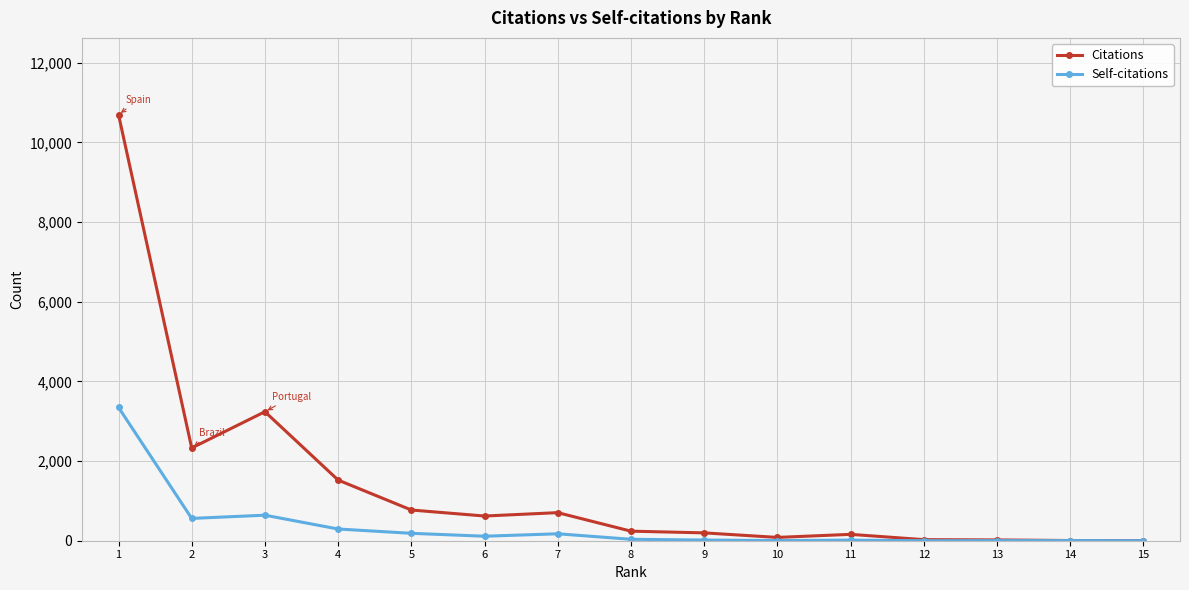

What is the difference between the second highest and second lowest values in the Citations series?

3234